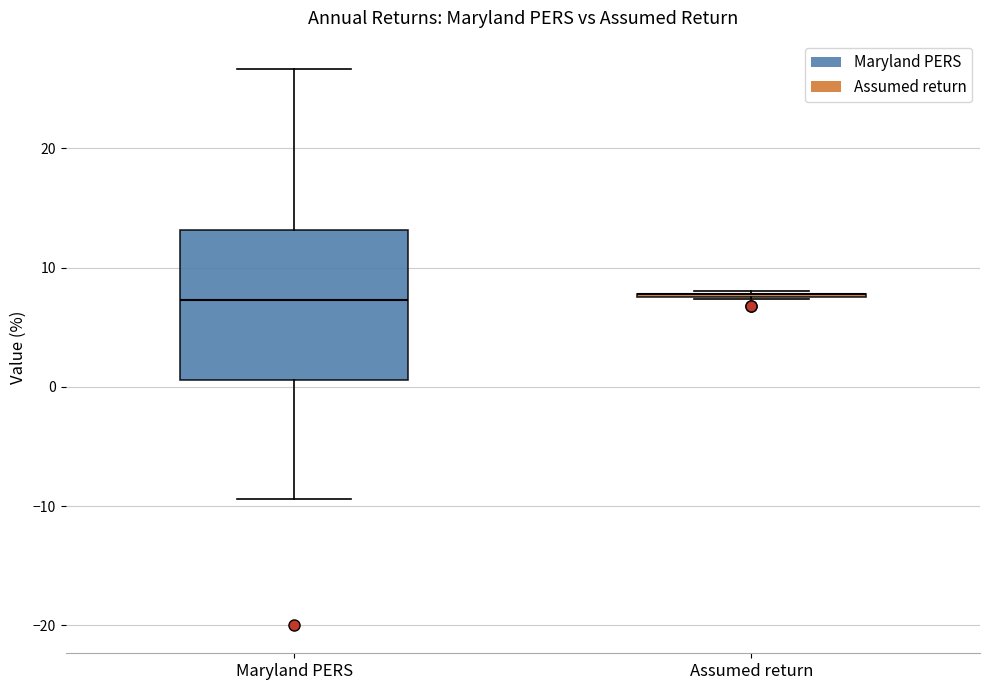

Reading left to right, transcribe this box plot: for each box, give where its median line is, the range the box spans, and where its two whiskers end, as read against the y-axis. The values are not printed on the chart, so give them approximately, as read against the axis.

Maryland PERS: median 7, box 1 to 13, whiskers -9 to 27
Assumed return: box collapsed to a line at 8, whiskers 7 to 8